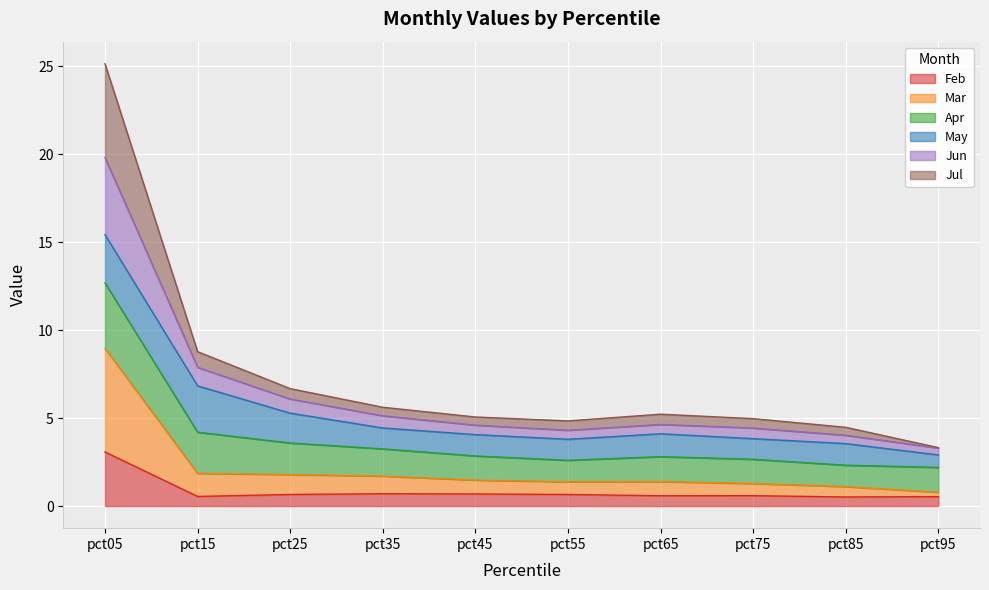

The value of Feb at pct15 is 0.5. True or false?

True